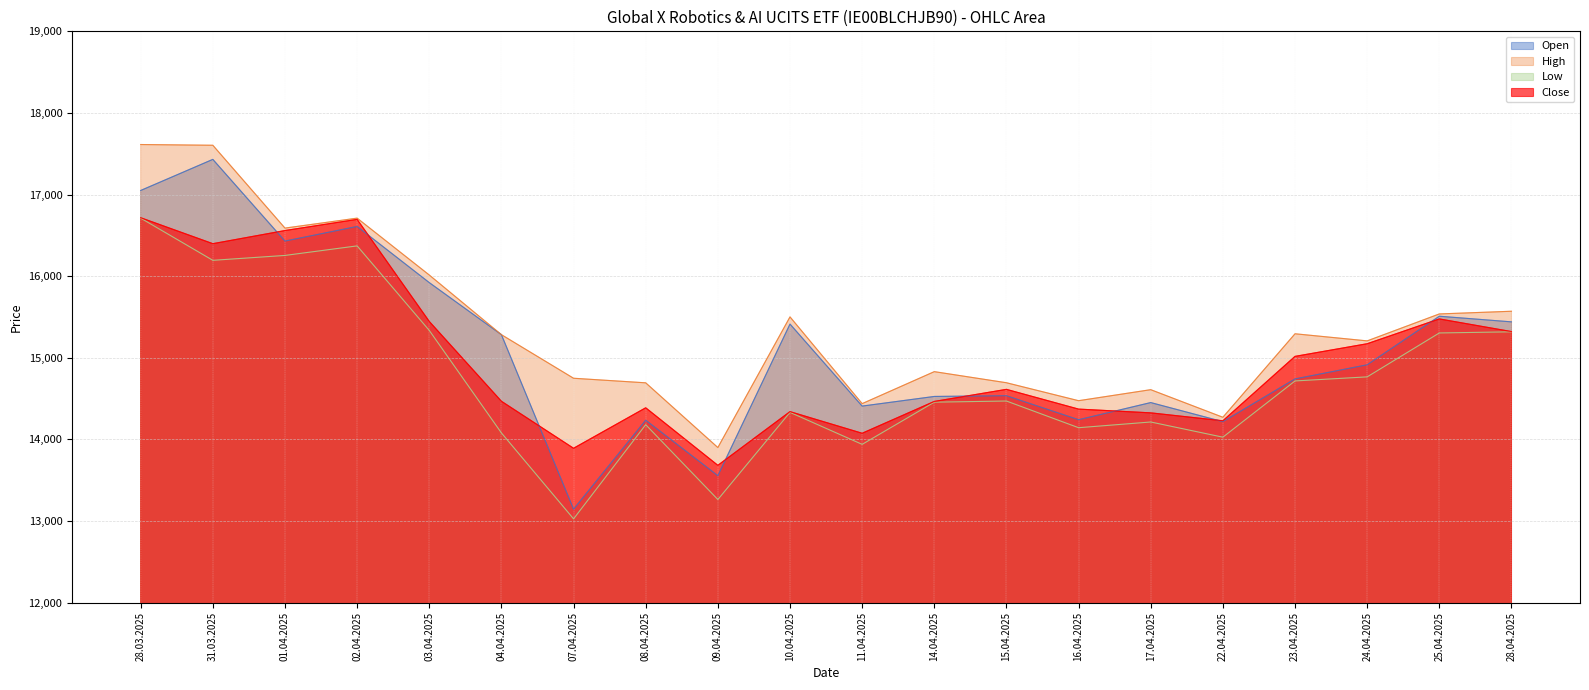

What is the average value of the High series?

15379